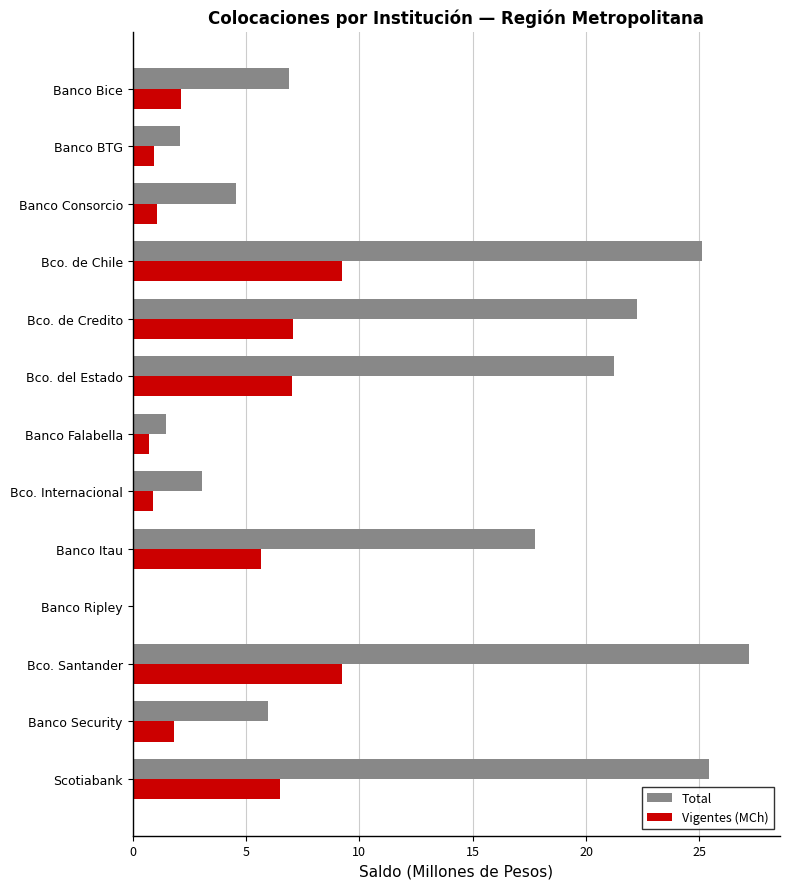

Which series changed the most between Banco Bice and Bco. Santander?

Total